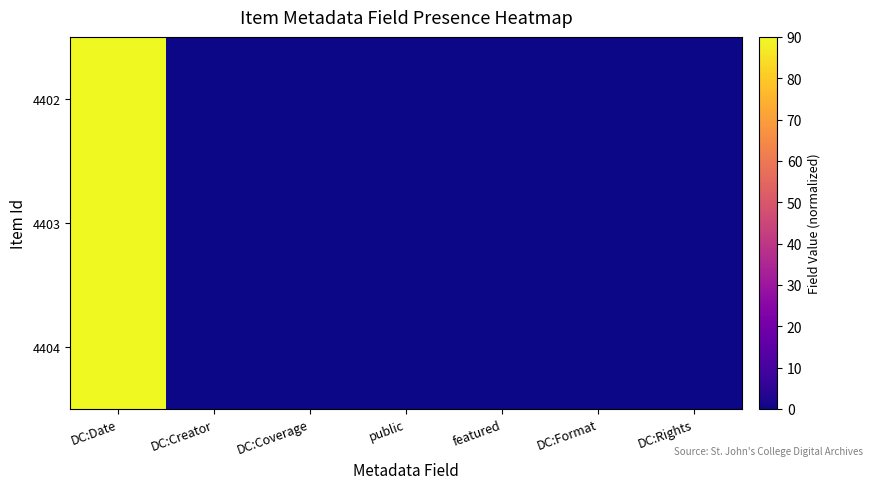

Which series has the largest total across all categories?

4402